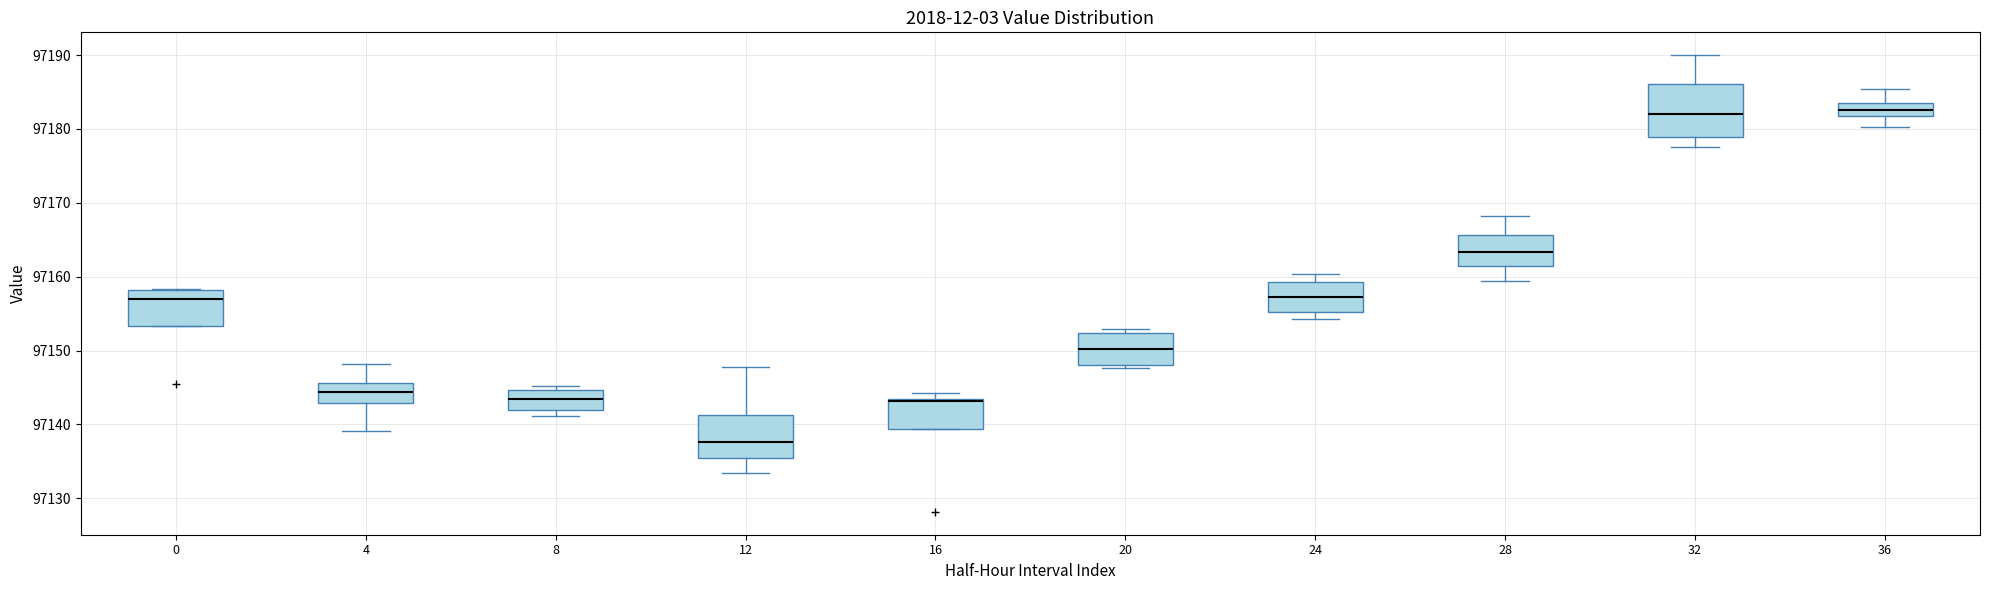

Which box is the tallest, from its lower edge to its upper edge?

32